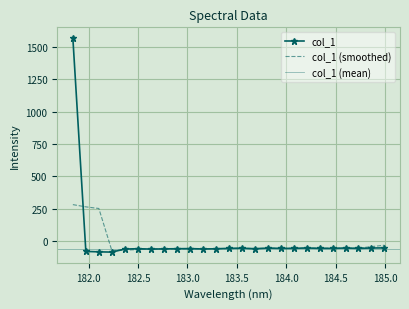

True or false: the data has more than 0 interior local peaks.

True